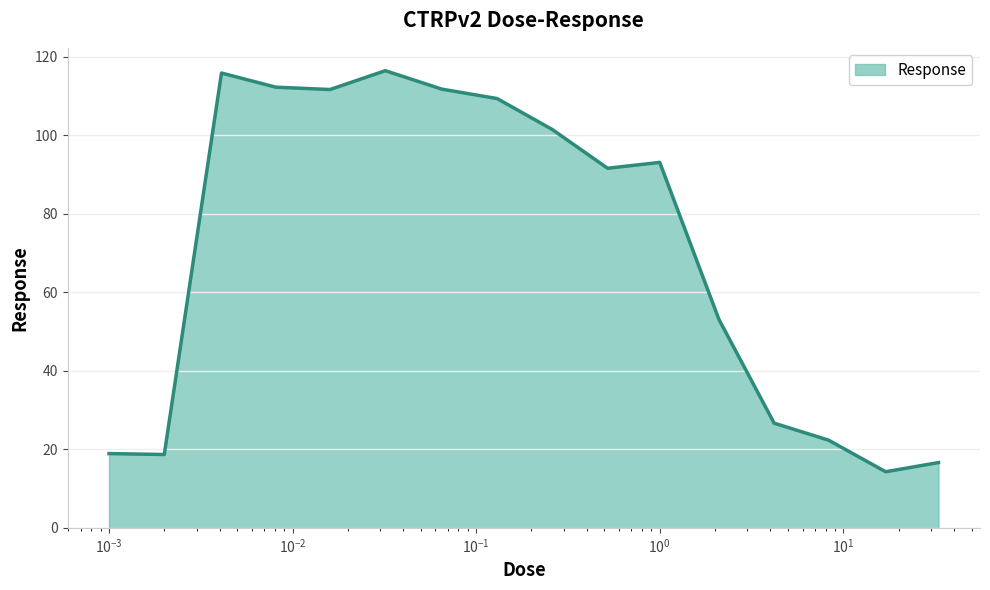

What is the smallest value displayed?

14.3